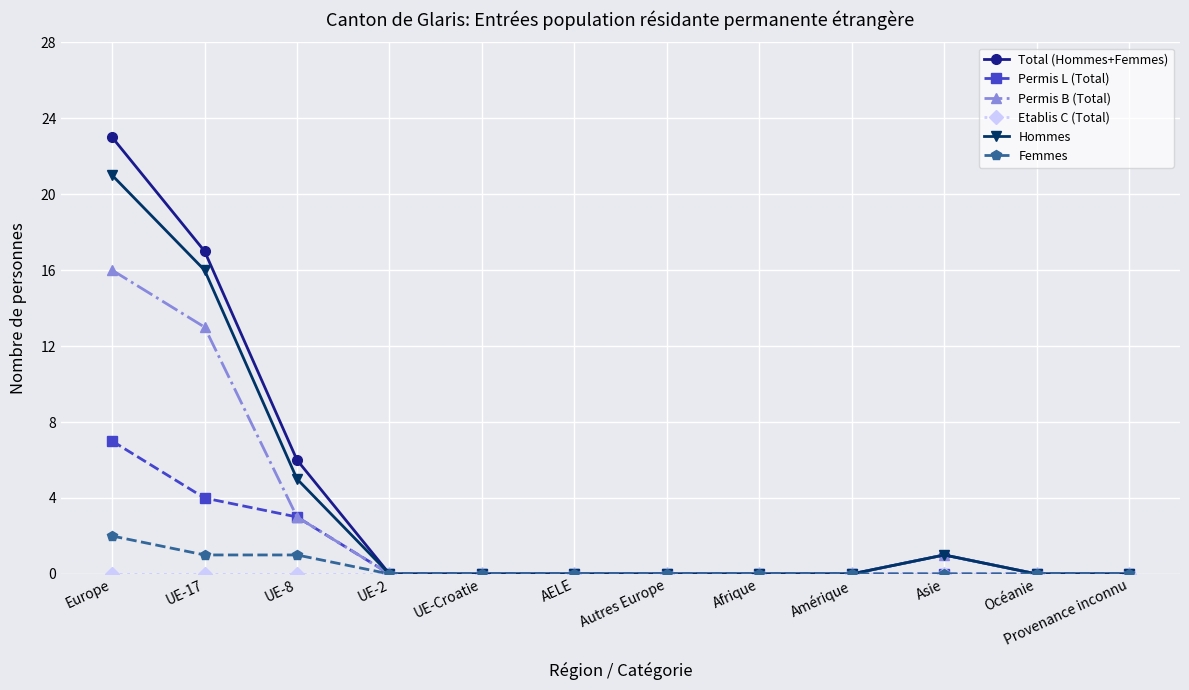

How many lines are shown in the chart?

6